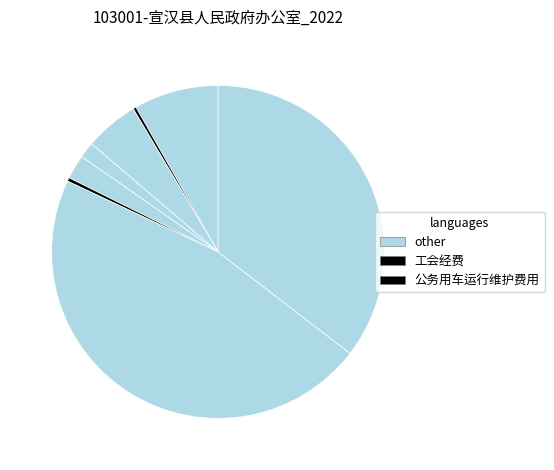

To the nearest percent, what is the difference between the largest and smallest slice percentages?

46%